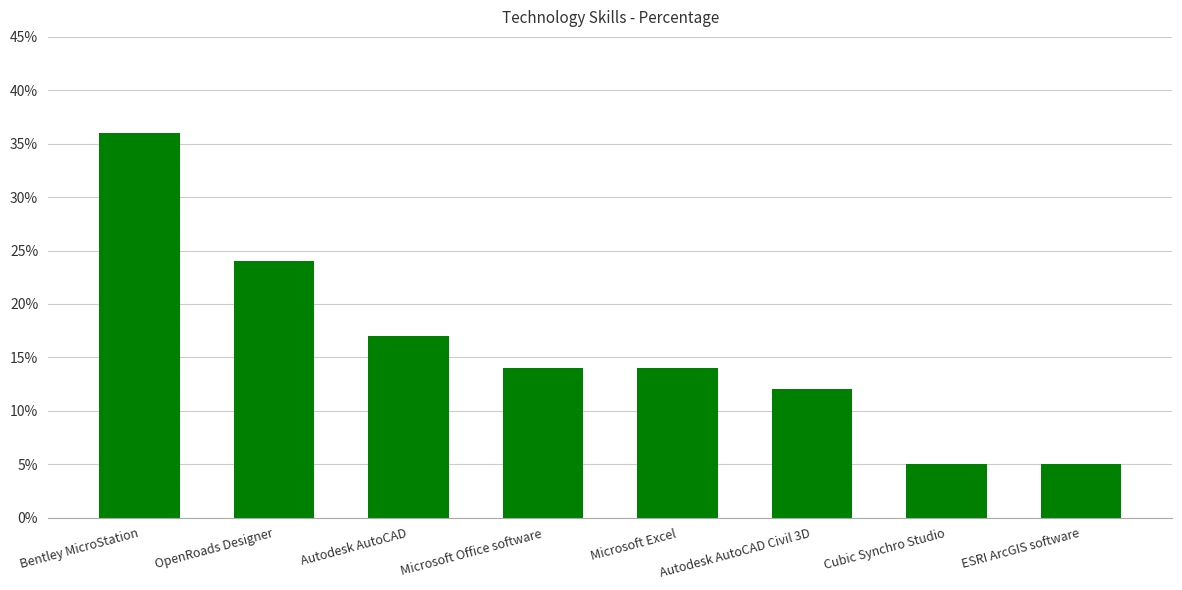

What is the average value?

16